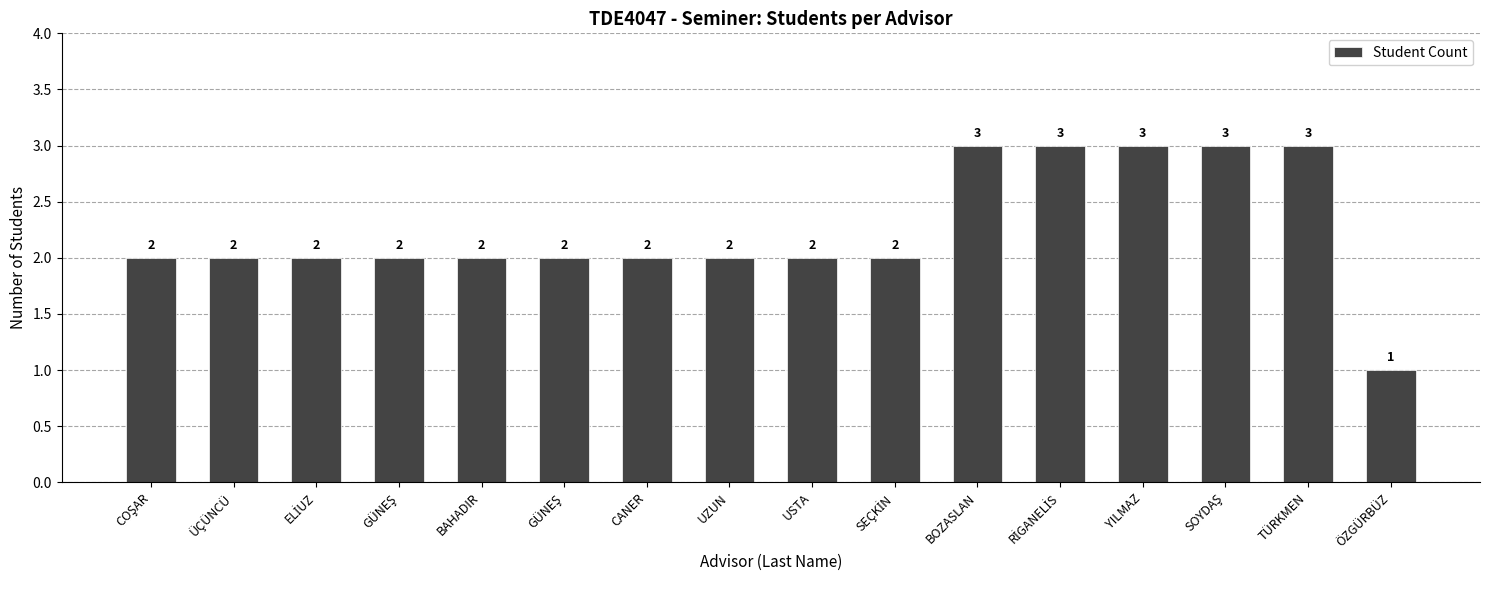

How many values are below 2?

1